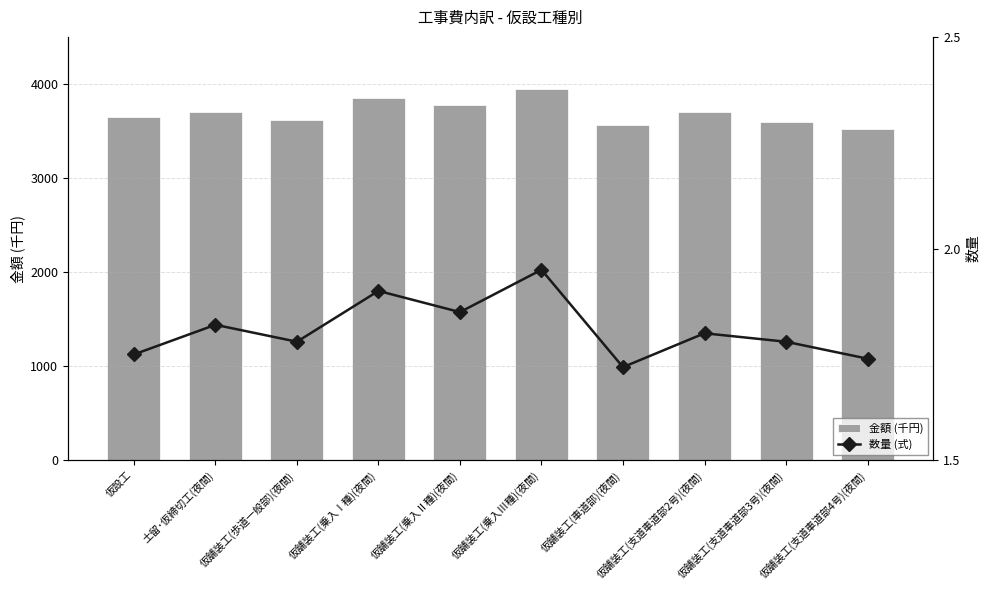

What is the approximate value of 金額 (千円) at 仮舗装工(乗入Ⅲ種)(夜間)?

3950